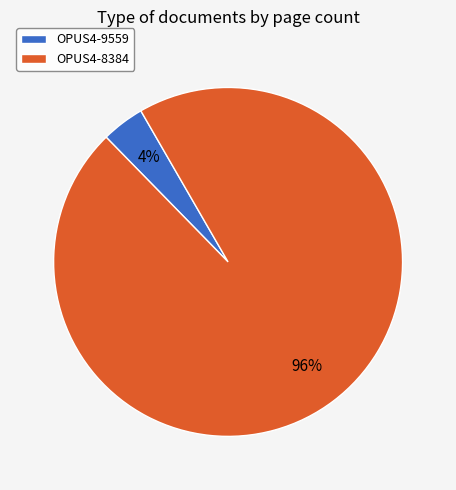

Between OPUS4-8384 and OPUS4-9559, which is larger?

OPUS4-8384